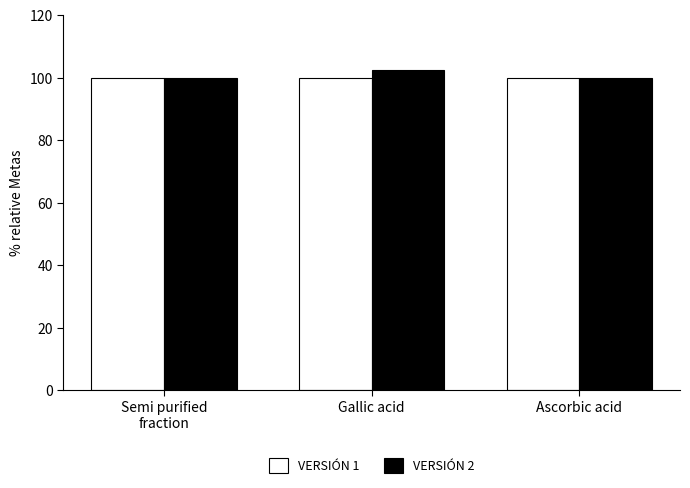

What is the approximate value of VERSIÓN 2 at Ascorbic acid?

100.0